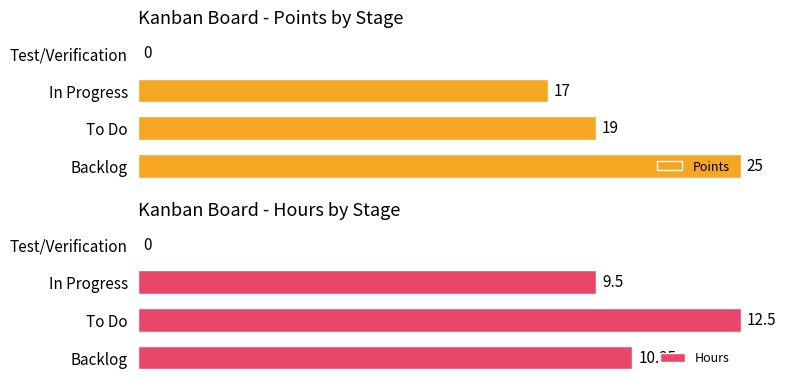

The Points series shows 145 at Backlog. True or false?

False